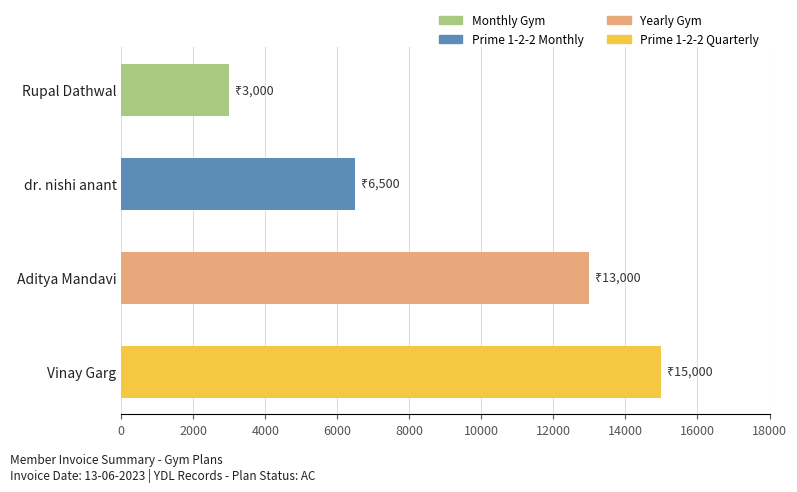

List the labels in order of value, smallest first.

Rupal Dathwal, dr. nishi anant, Aditya Mandavi, Vinay Garg